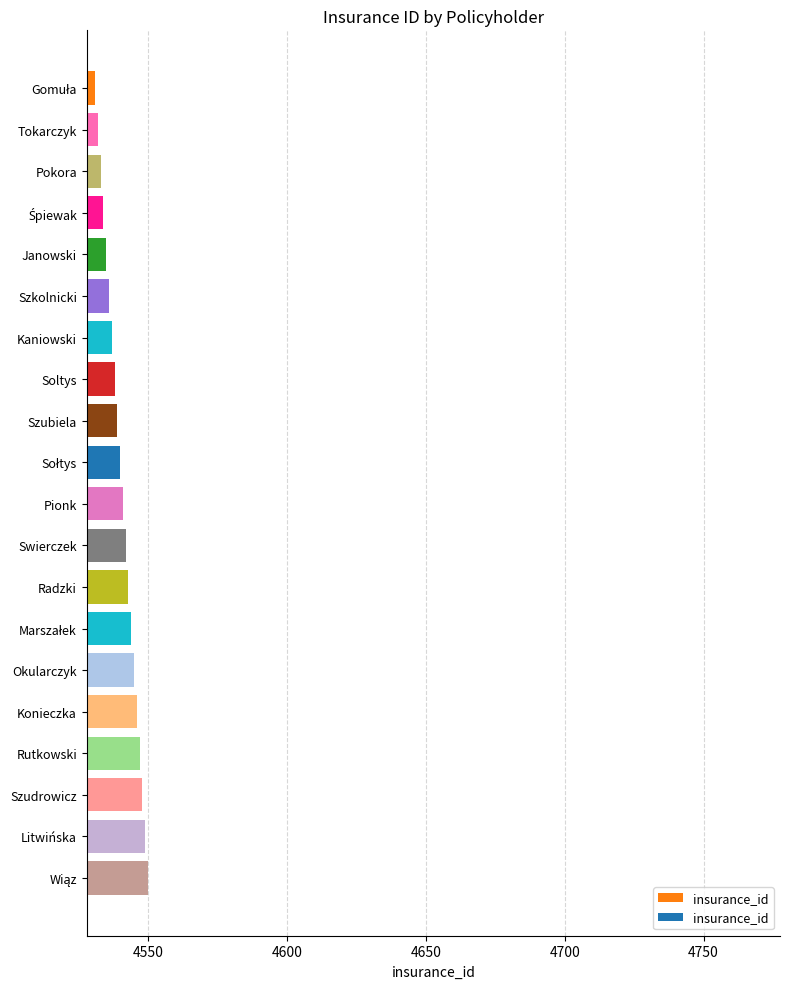

What is the difference between the maximum and second lowest values?

18